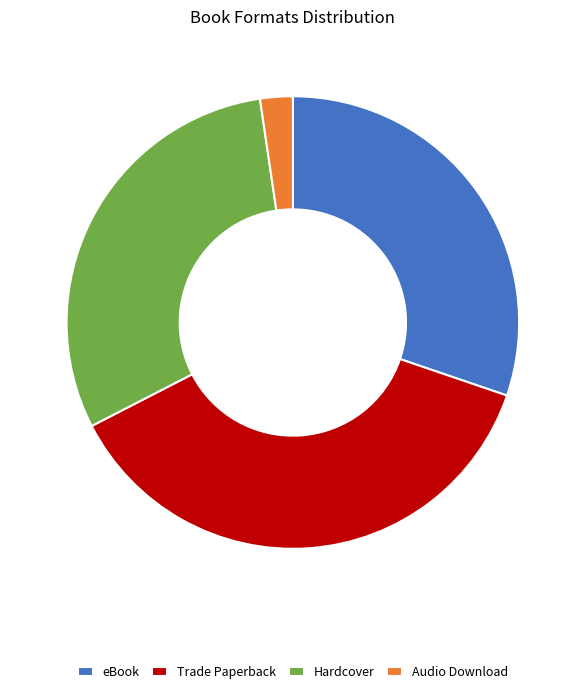

Combined, do eBook and Hardcover account for over 50%?

Yes